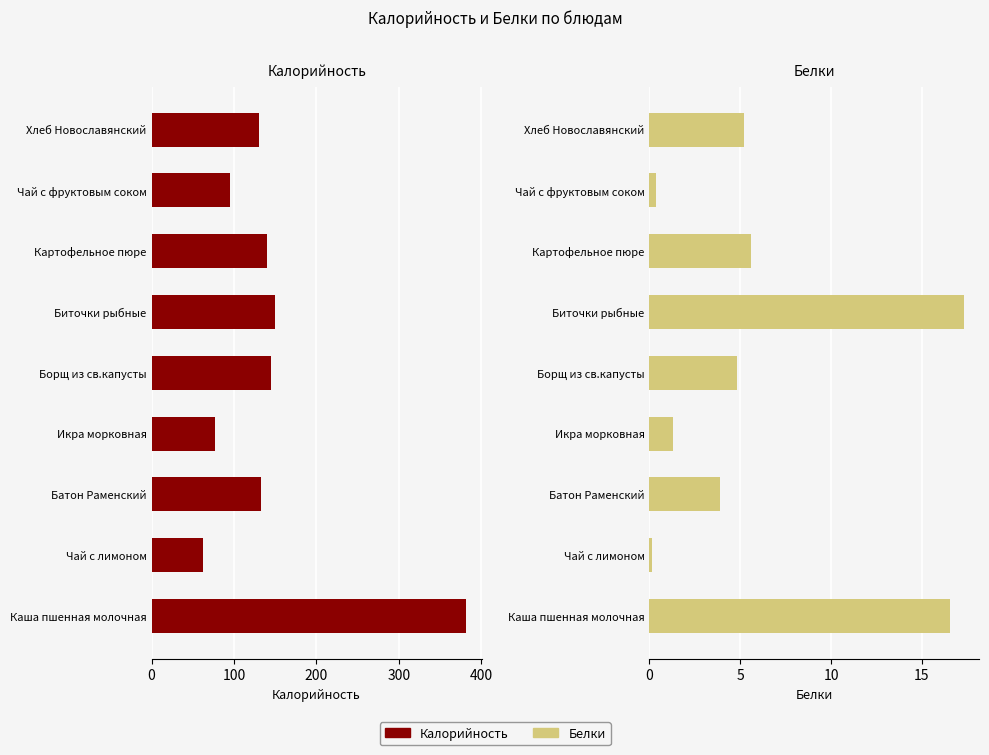

Between Батон Раменский and Чай с фруктовым соком, which is larger?

Батон Раменский